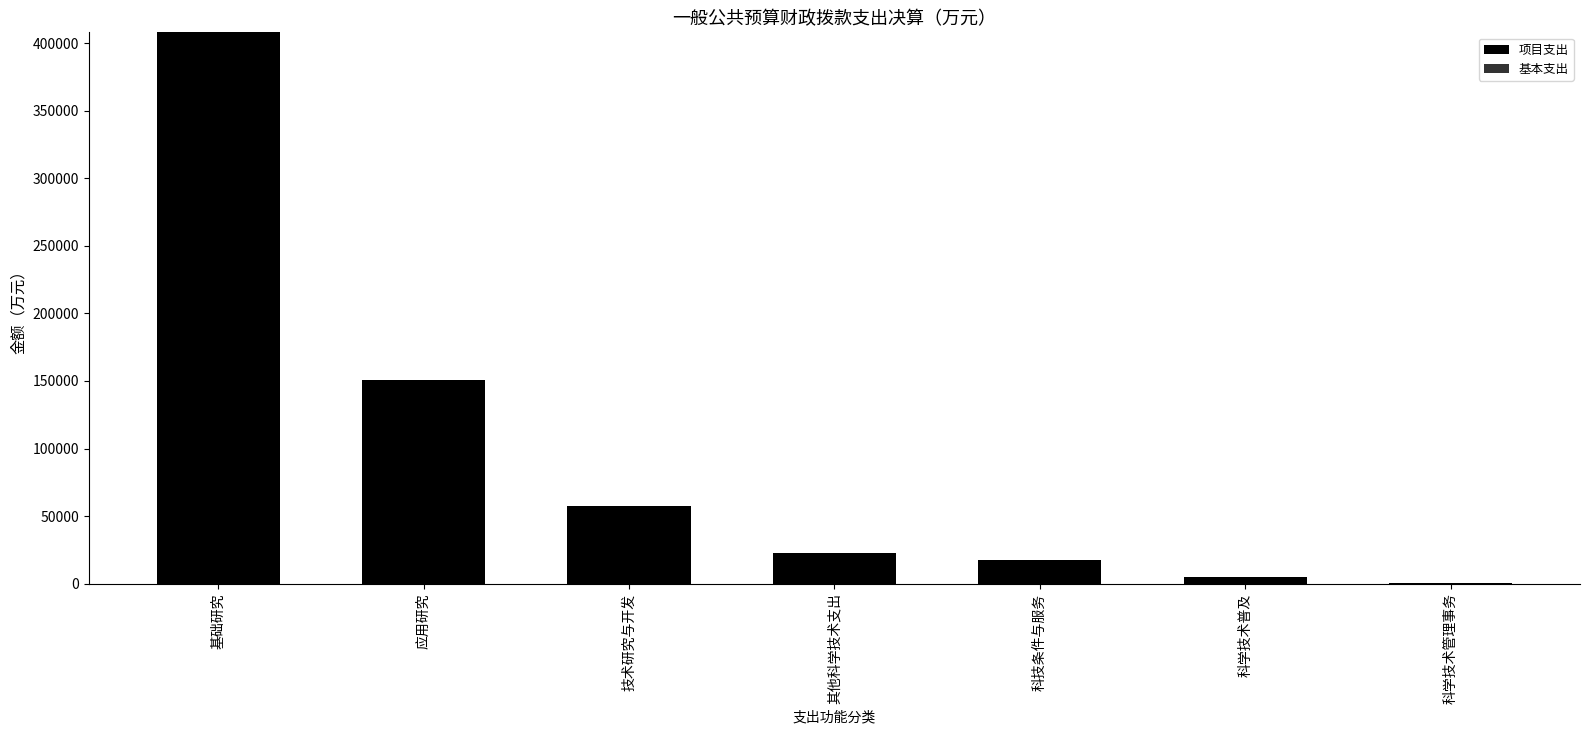

At which label does 项目支出 reach its peak?

基础研究